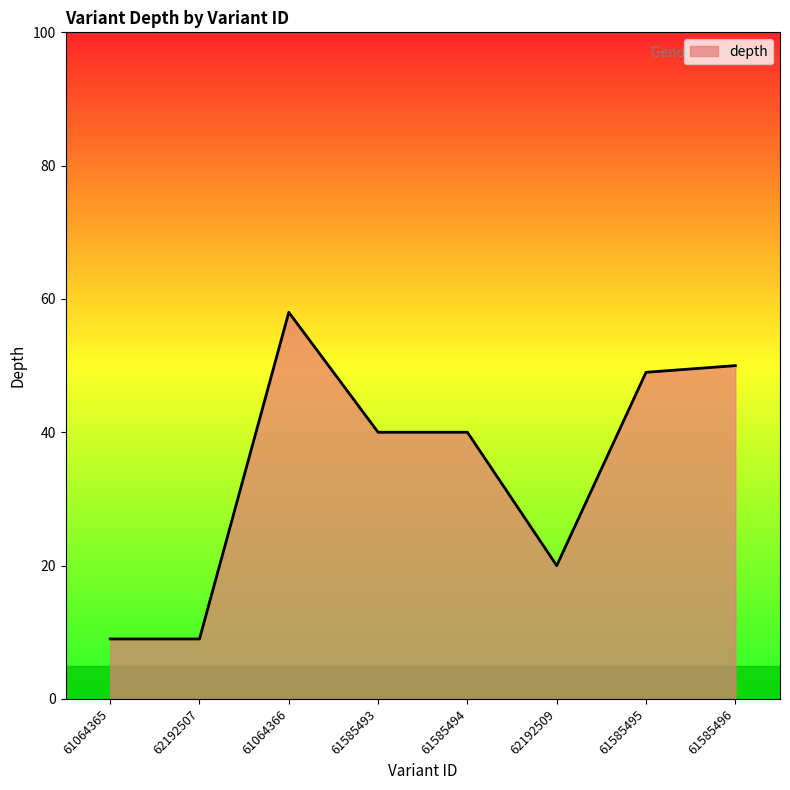

What is the sum of the values at 61585494 and 62192509?

60